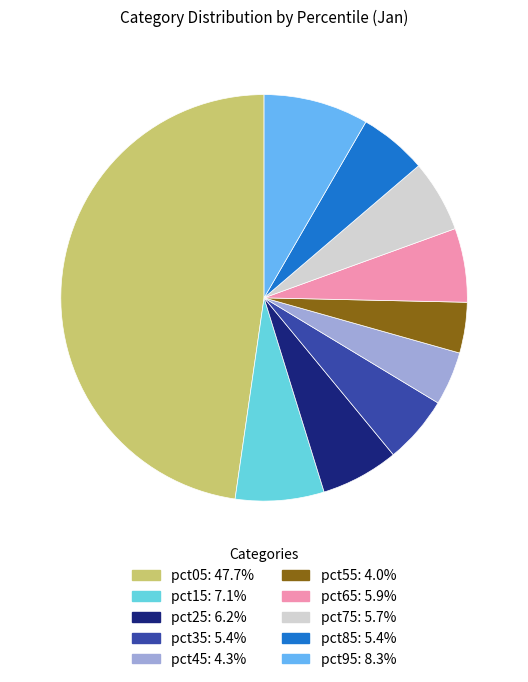

How many segments does this pie chart have?

10